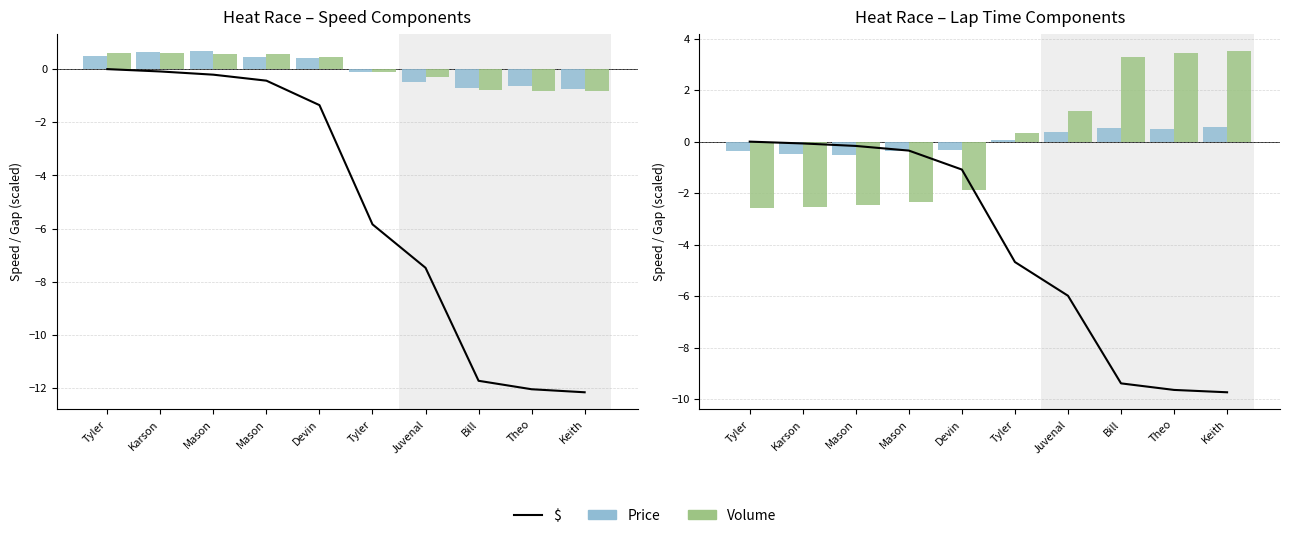

At which category is the sum across all series the highest?

Tyler